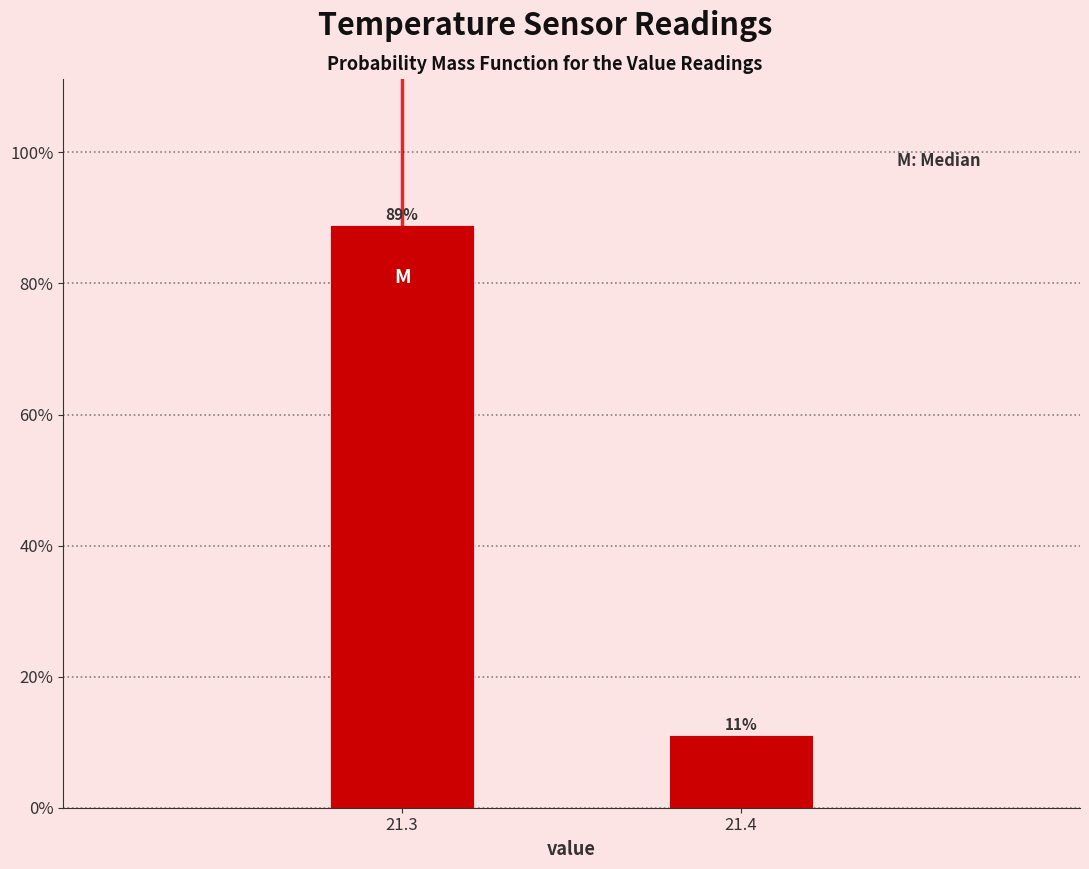

Reading left to right, what are all the values shown in this chart?

21.3=89.0	21.4=11.0